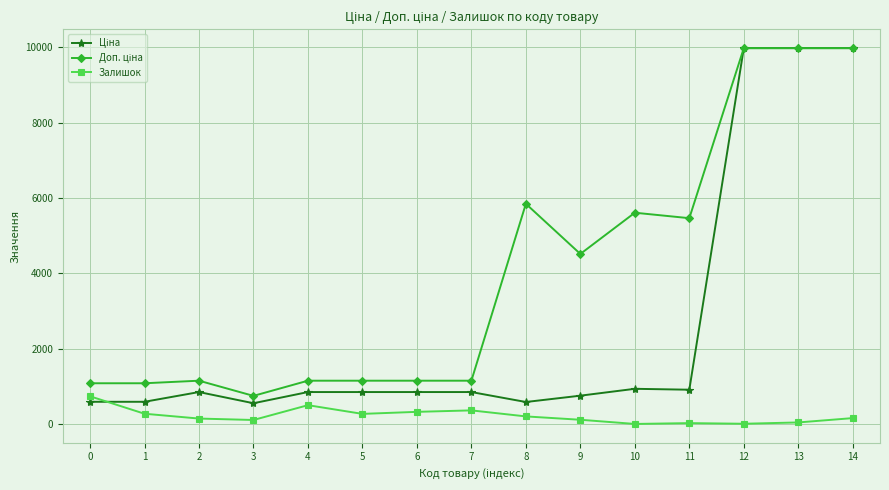

What is the spread (max minus min) of values at 5?

880.7